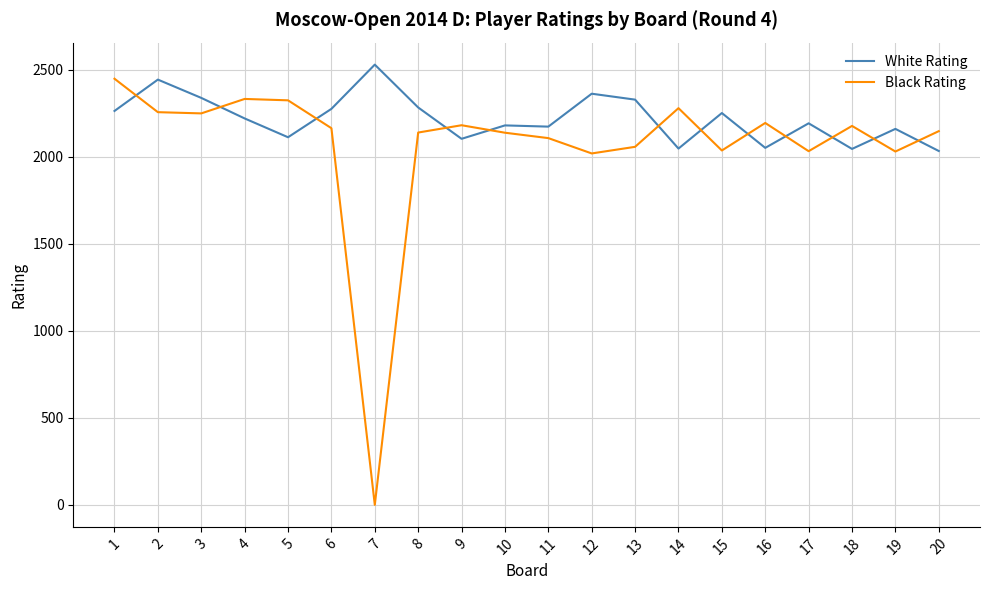

At how many categories does at least one series exceed 1045?

20